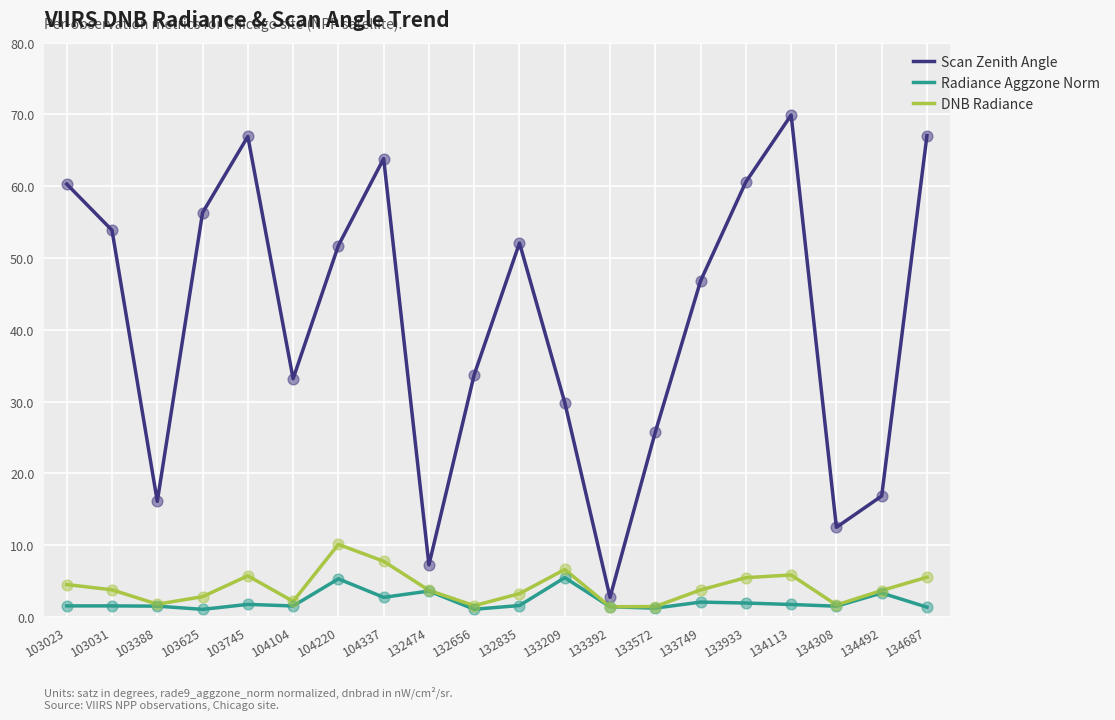

Which series has the largest total across all categories?

Scan Zenith Angle